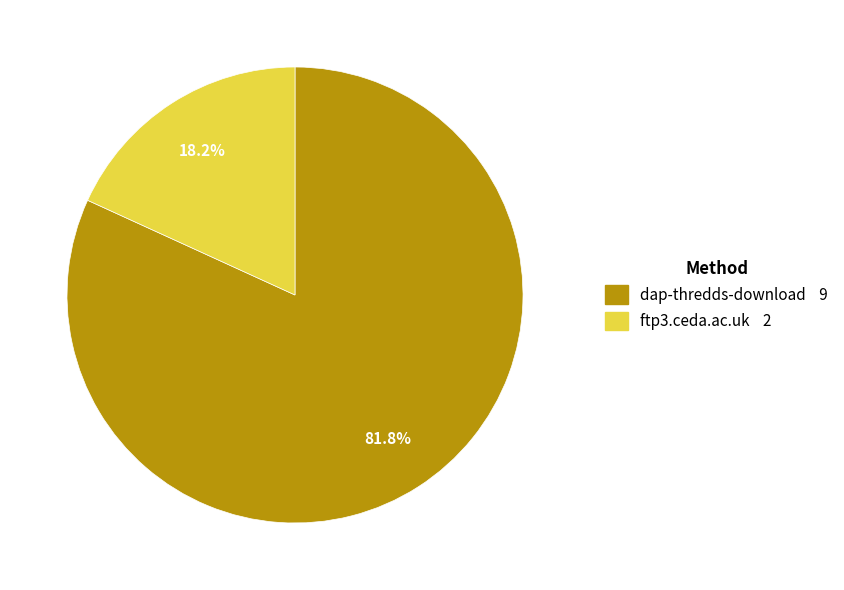

Count the number of slices in the pie.

2